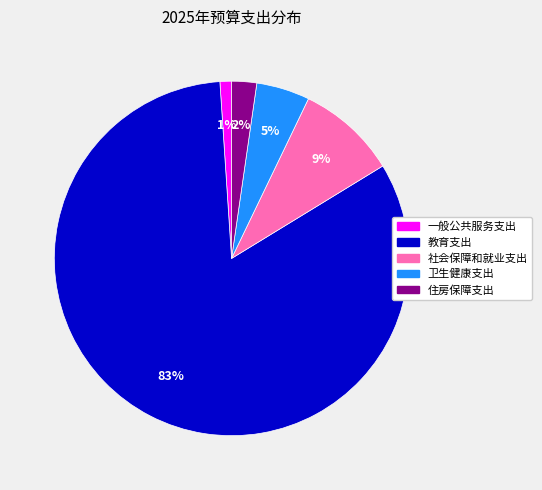

Between 一般公共服务支出 and 社会保障和就业支出, which is larger?

社会保障和就业支出